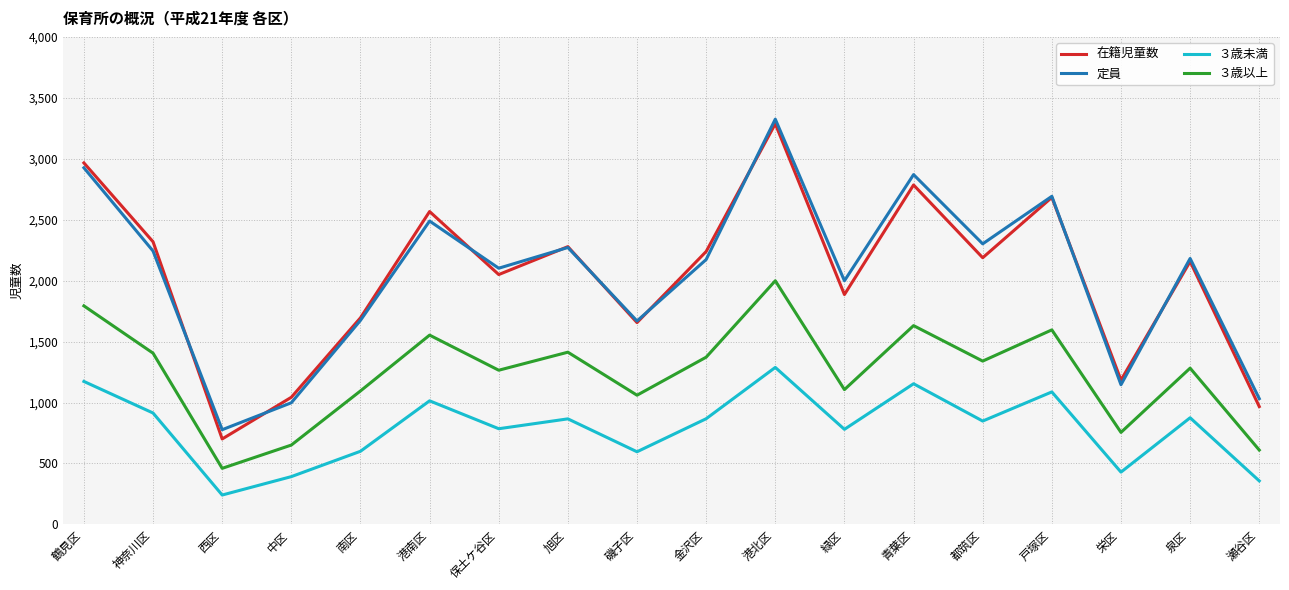

Which series ends up on top after the final intersection of 在籍児童数 and 定員?

定員